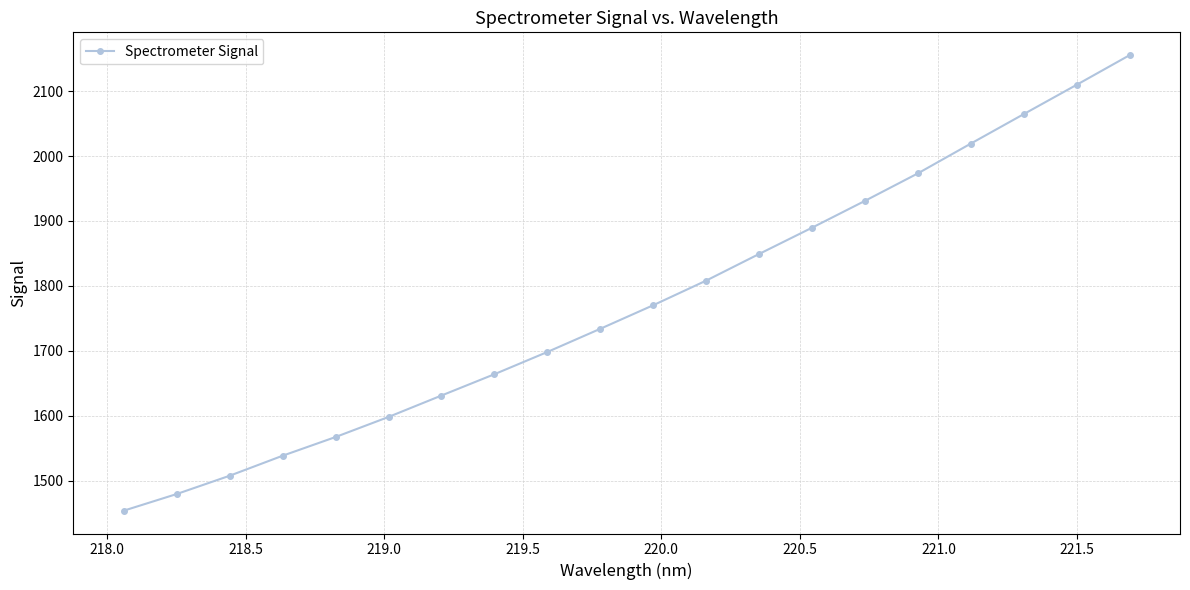

What is the difference between the second highest and minimum values?

656.4